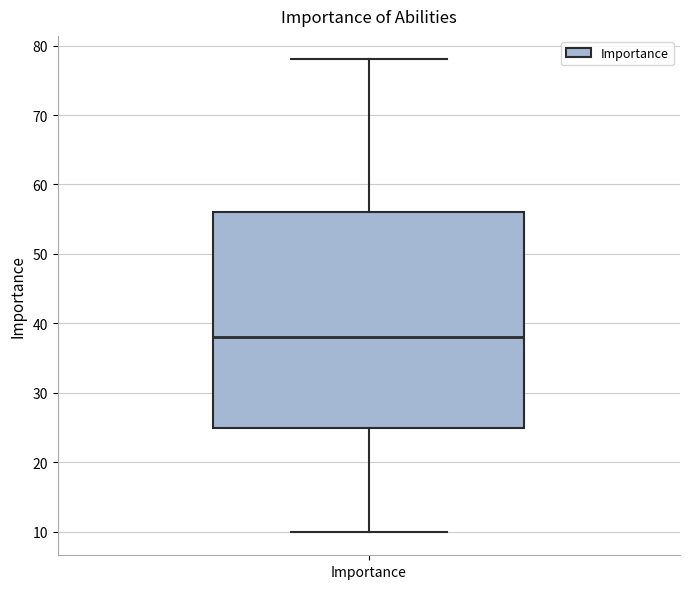

Where is the upper edge of the box for Importance on the y-axis? The values are not printed on the chart, so give them approximately, as read against the axis.

56